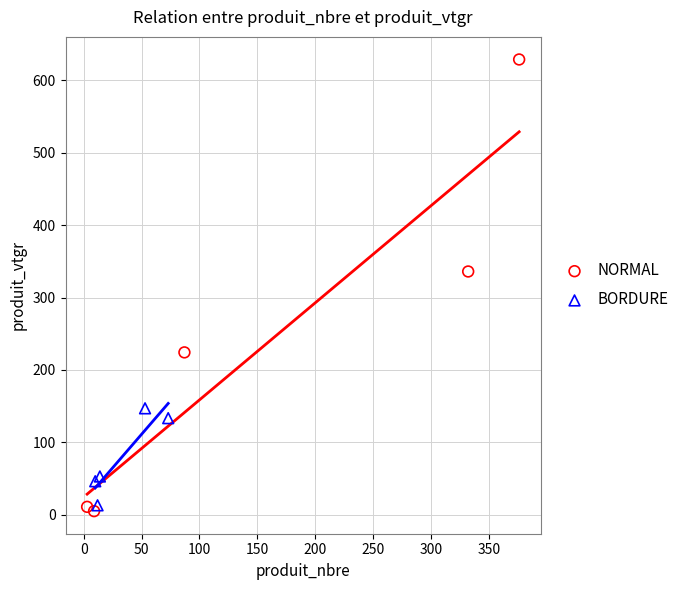

Which series has the largest Y range (max minus min)?

NORMAL